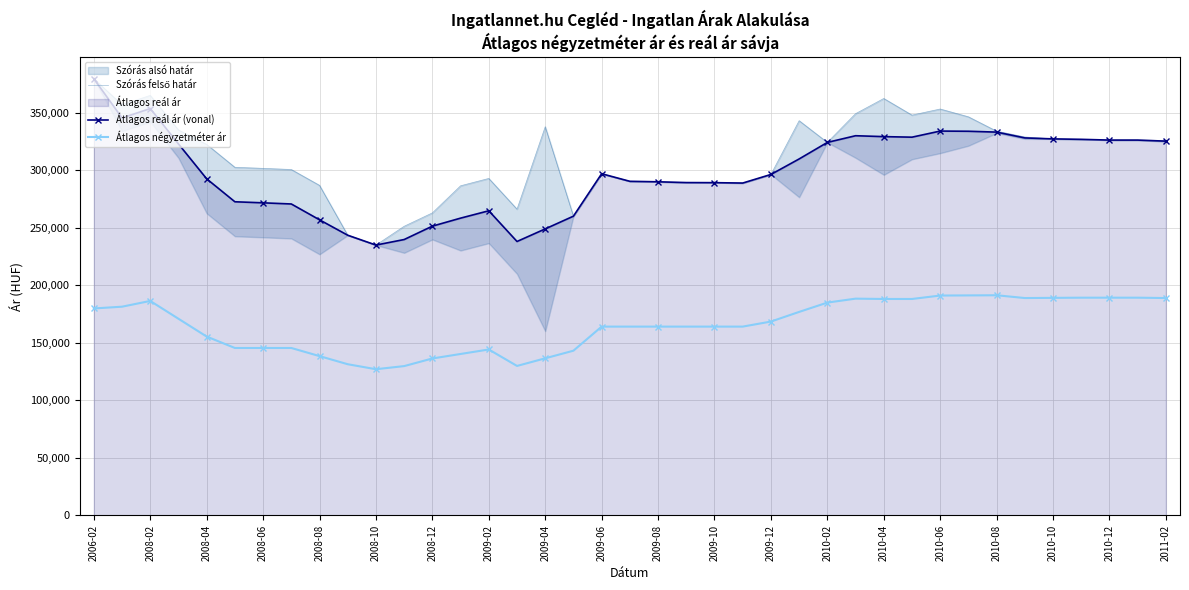

What is the lowest value of the Átlagos reál ár (vonal) series?

234900